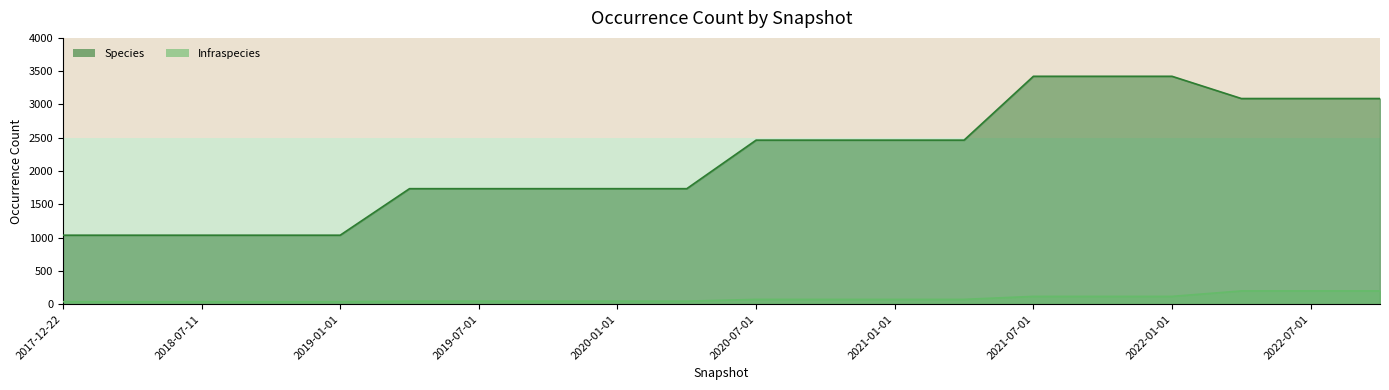

What is the sum of all Infraspecies values?

1646